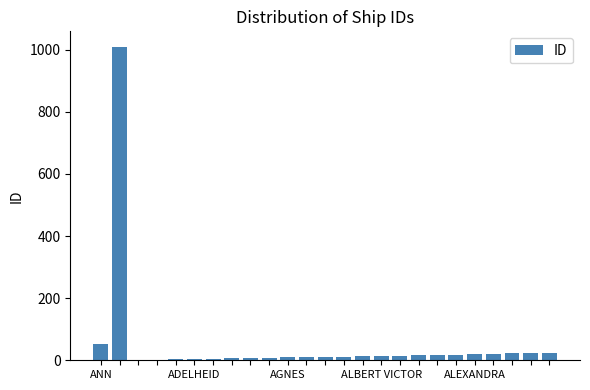

What is the sum of all values?

1339